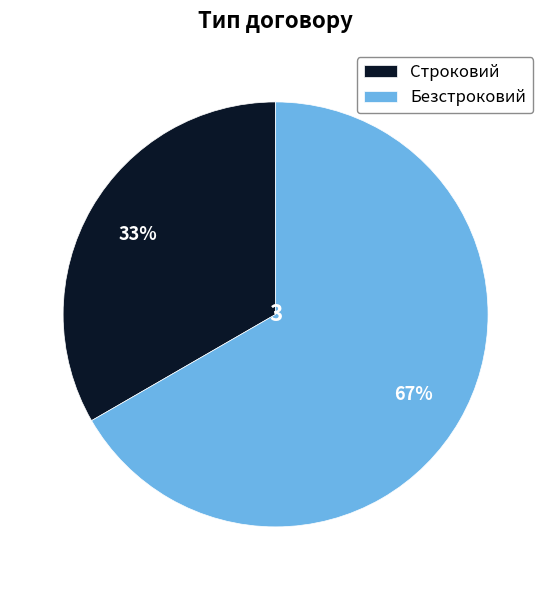

Count the number of slices in the pie.

2